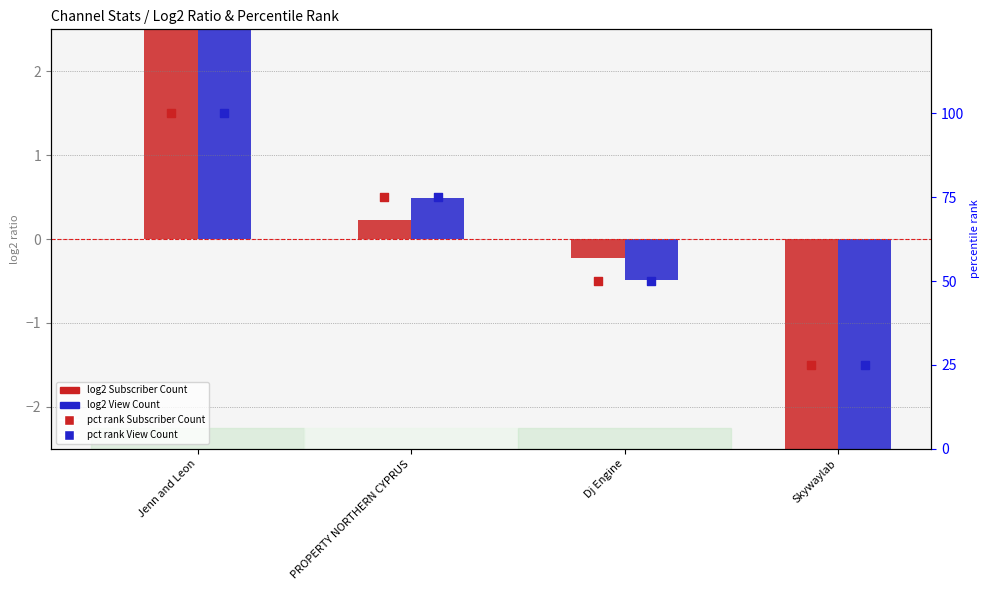

What is the total value across all series at Dj Engine?

99.3